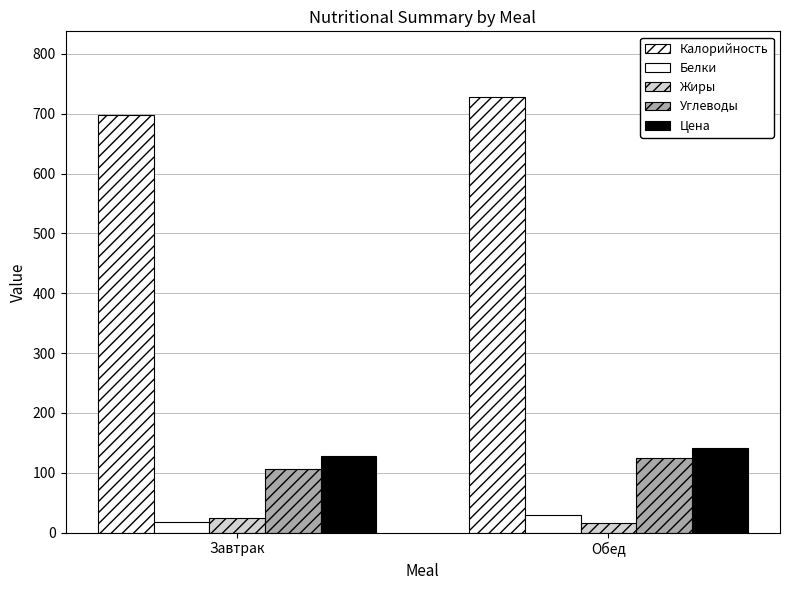

What is the total value across all series at Завтрак?

974.4